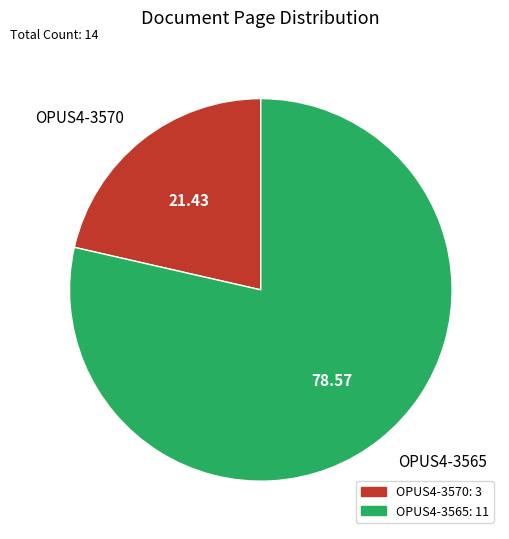

Which slice is the largest?

OPUS4-3565